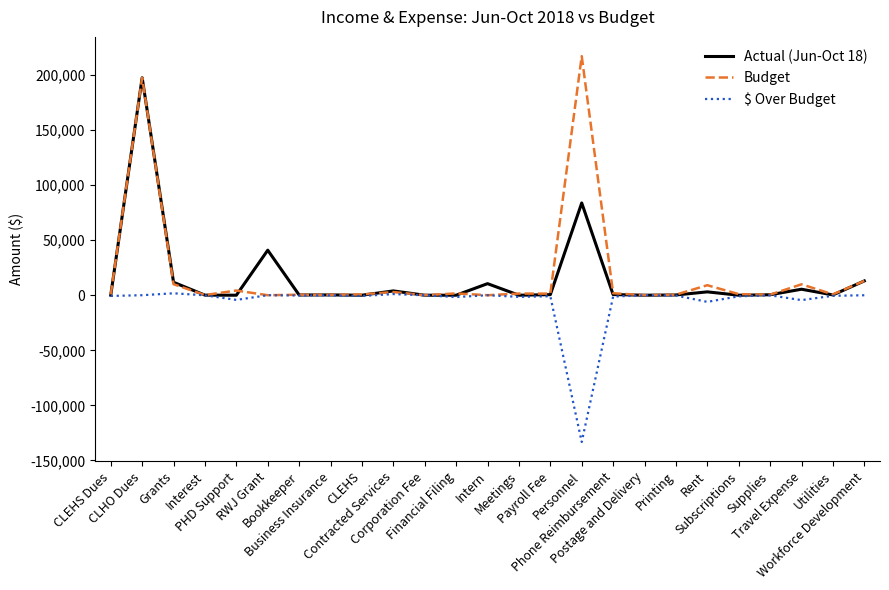

Which series has the largest range (max minus min)?

Budget